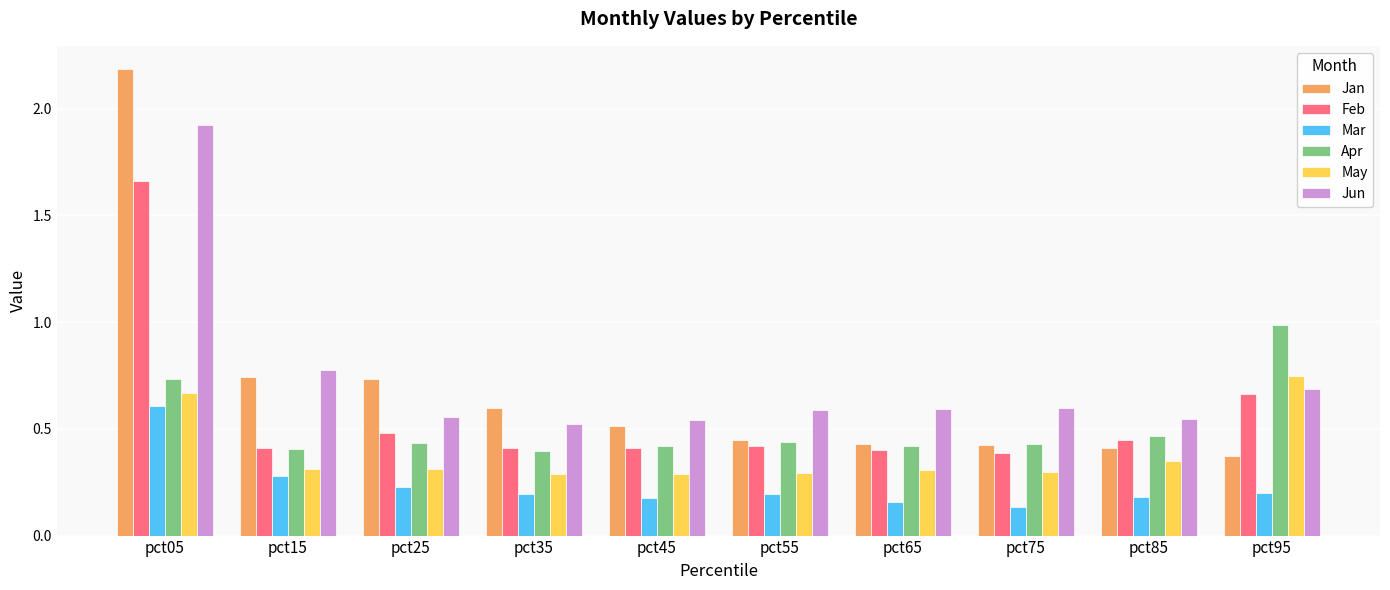

What is the sum of the Feb values at pct95 and pct15?

1.1